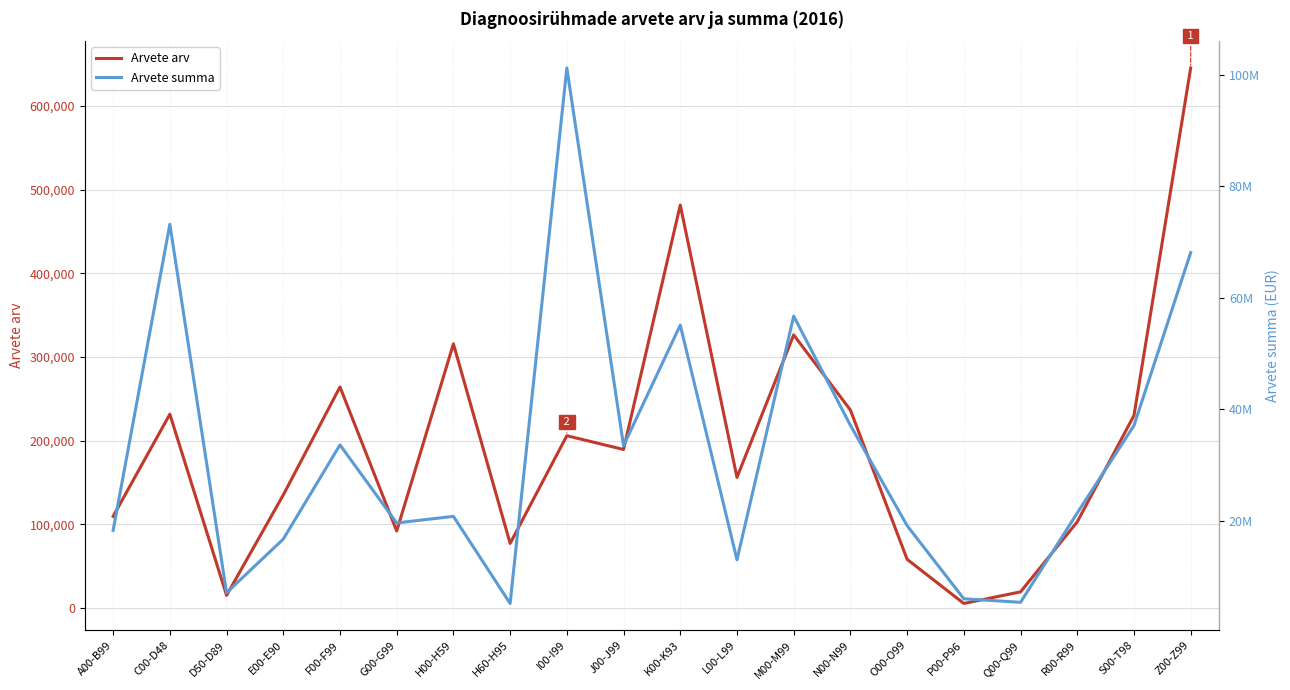

Where does the Arvete arv series first go above 189522?

C00-D48